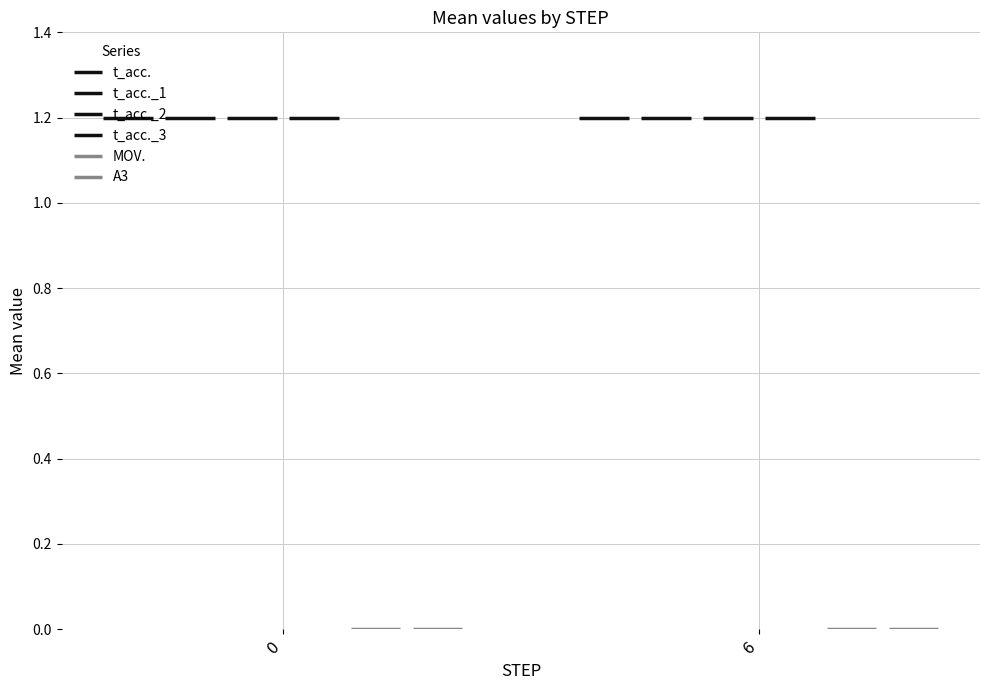

What is the value of the t_acc._3 bar at the 7th from the left?

1.2